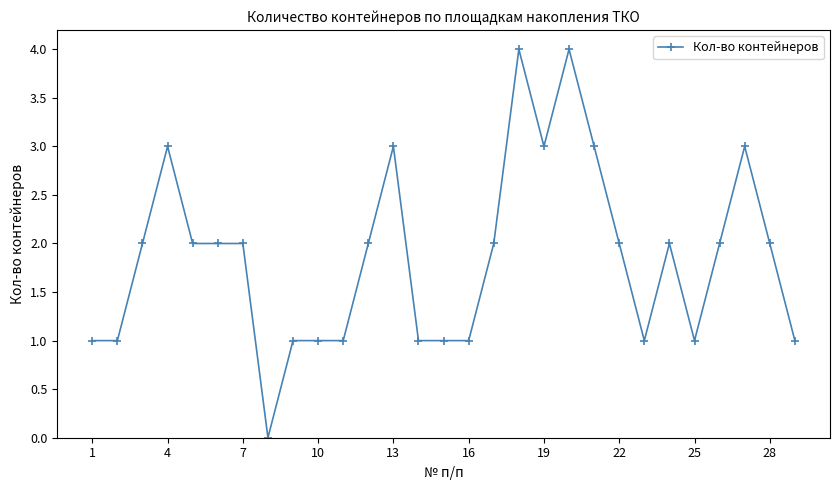

Reading left to right, extract all data points from this chart.

1	1	2	3	2	2	2	0	1	1	1	2	3	1	1	1	2	4	3	4	3	2	1	2	1	2	3	2	1